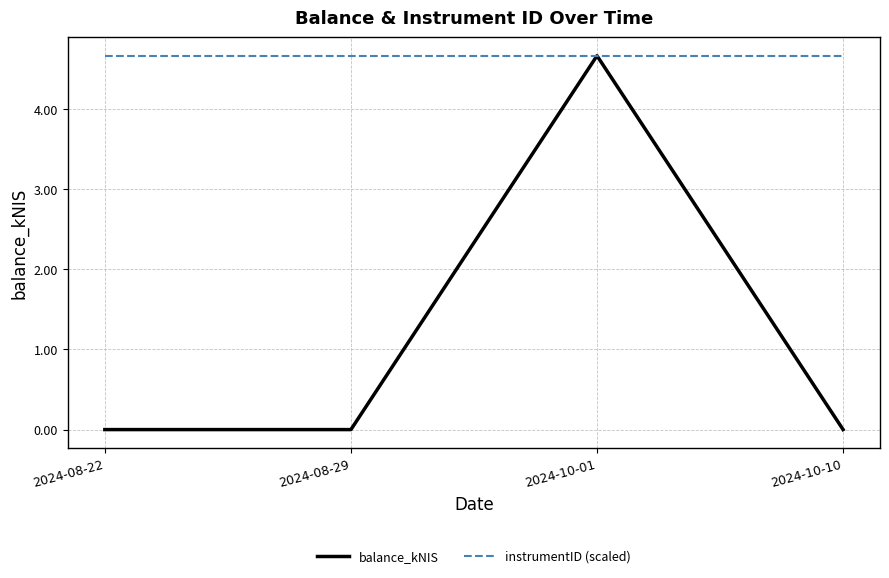

Which series changed the most between 2024-10-01 and 2024-10-10?

balance_kNIS